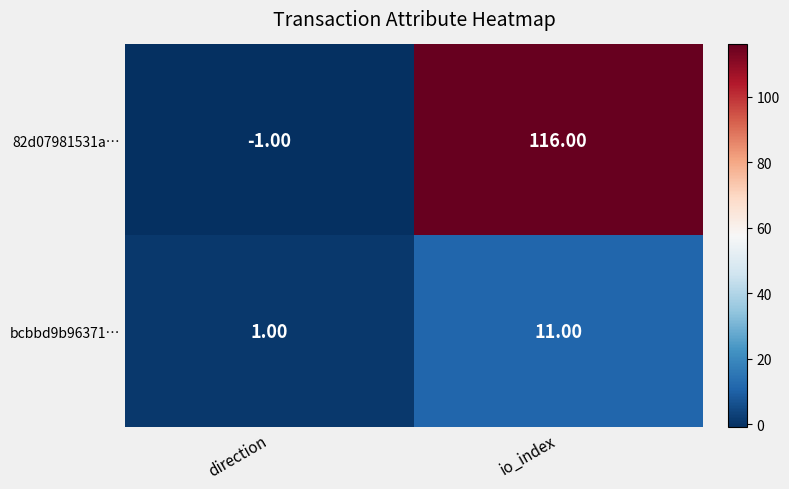

List the series in order of their peak value, highest first.

82d07981531a…, bcbbd9b96371…